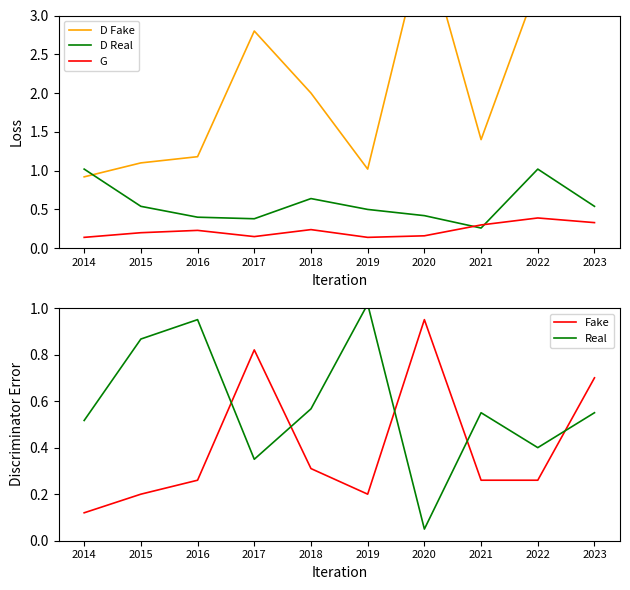

At which label is G closest to 0?

2014